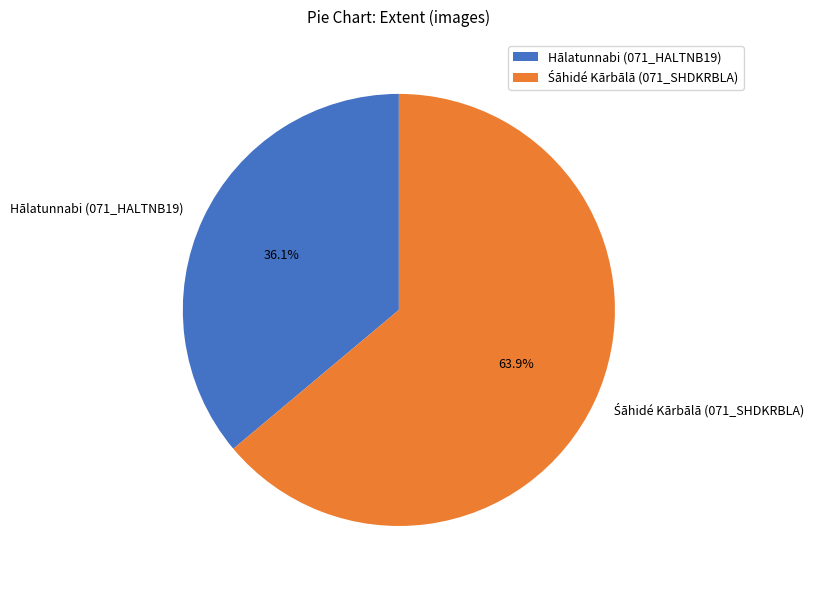

Which slice is the smallest?

Hālatunnabi (071_HALTNB19)